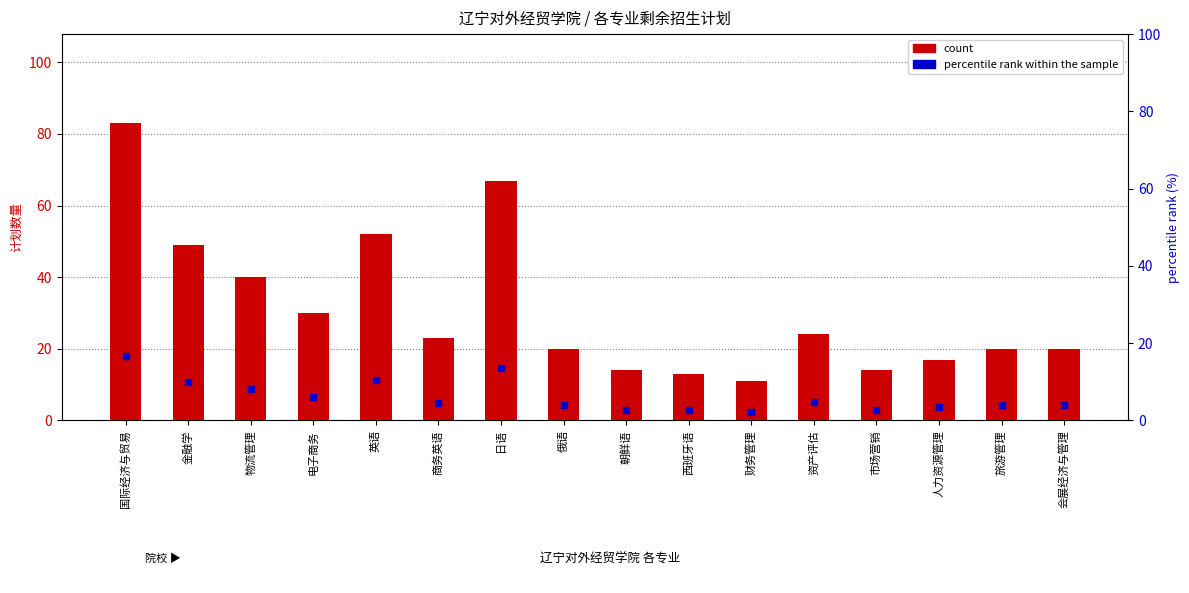

At which category is the sum across all series the highest?

国际经济与贸易